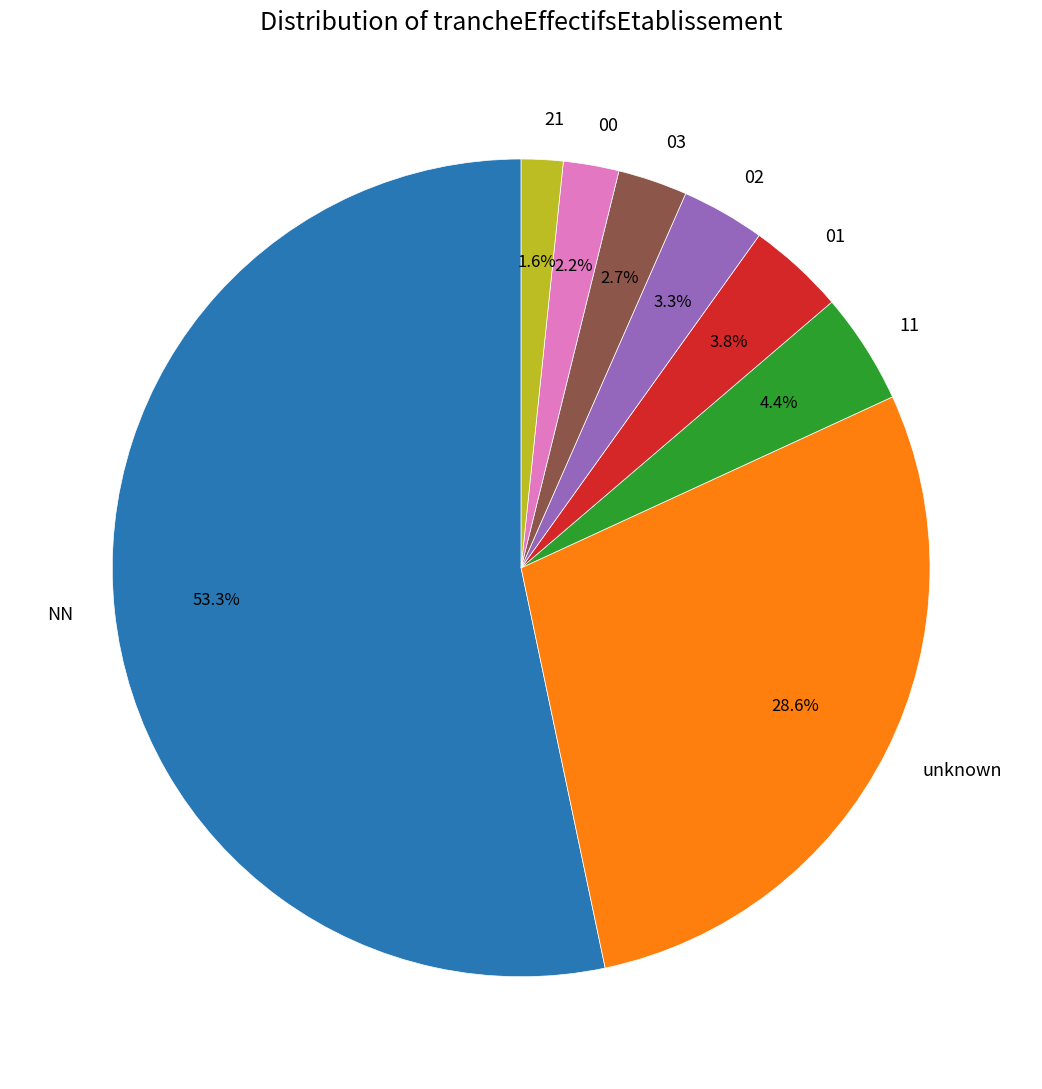

To the nearest percent, what portion does 11 represent?

4%